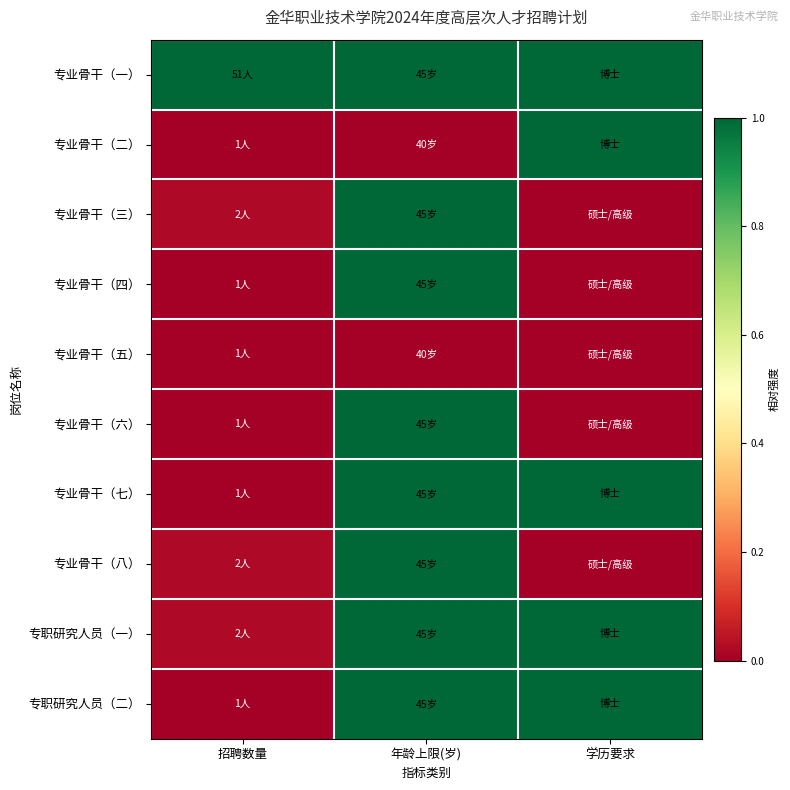

Reading left to right, transcribe all the data shown in this chart.

专业骨干（一）: 招聘数量=1.0	年龄上限(岁)=1.0	学历要求=1.0
专业骨干（二）: 招聘数量=0.0	年龄上限(岁)=0.0	学历要求=1.0
专业骨干（三）: 招聘数量=0.0	年龄上限(岁)=1.0	学历要求=0.0
专业骨干（四）: 招聘数量=0.0	年龄上限(岁)=1.0	学历要求=0.0
专业骨干（五）: 招聘数量=0.0	年龄上限(岁)=0.0	学历要求=0.0
专业骨干（六）: 招聘数量=0.0	年龄上限(岁)=1.0	学历要求=0.0
专业骨干（七）: 招聘数量=0.0	年龄上限(岁)=1.0	学历要求=1.0
专业骨干（八）: 招聘数量=0.0	年龄上限(岁)=1.0	学历要求=0.0
专职研究人员（一）: 招聘数量=0.0	年龄上限(岁)=1.0	学历要求=1.0
专职研究人员（二）: 招聘数量=0.0	年龄上限(岁)=1.0	学历要求=1.0